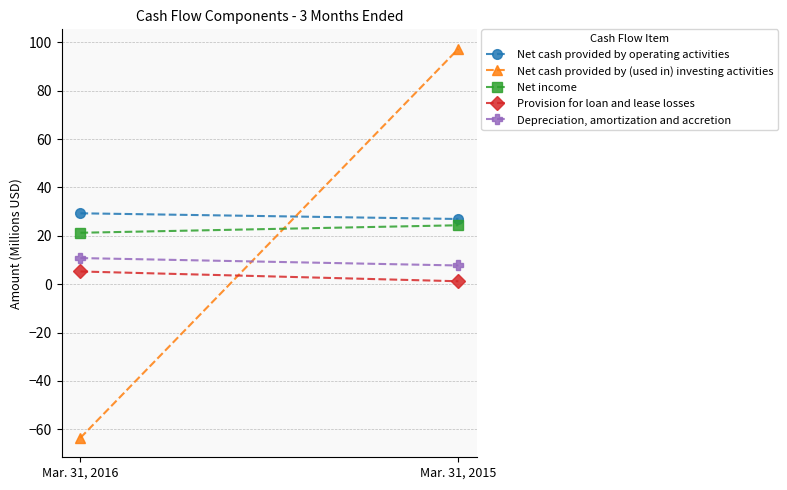

At which label does Depreciation, amortization and accretion first exceed 10?

Mar. 31, 2016